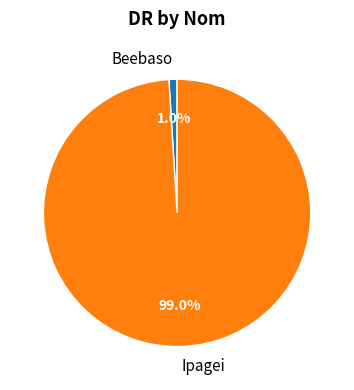

The Ipagei slice represents 91% of the pie. True or false?

False